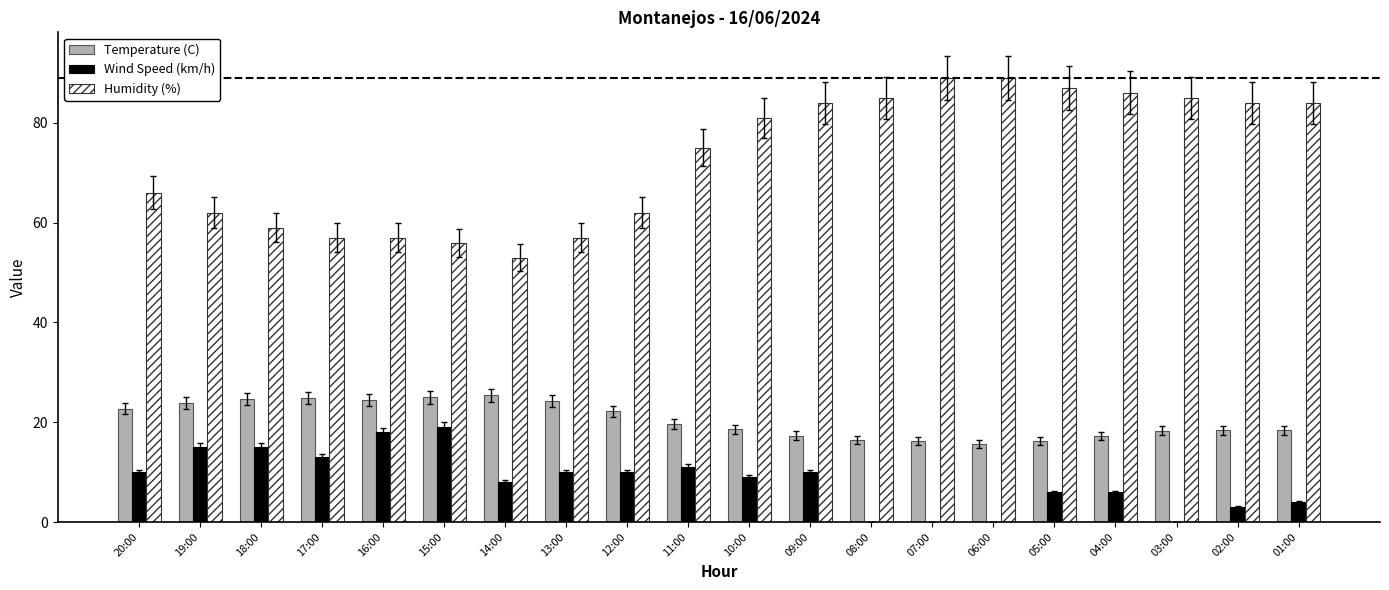

Between 18:00 and 04:00, which series saw the biggest shift?

Humidity (%)